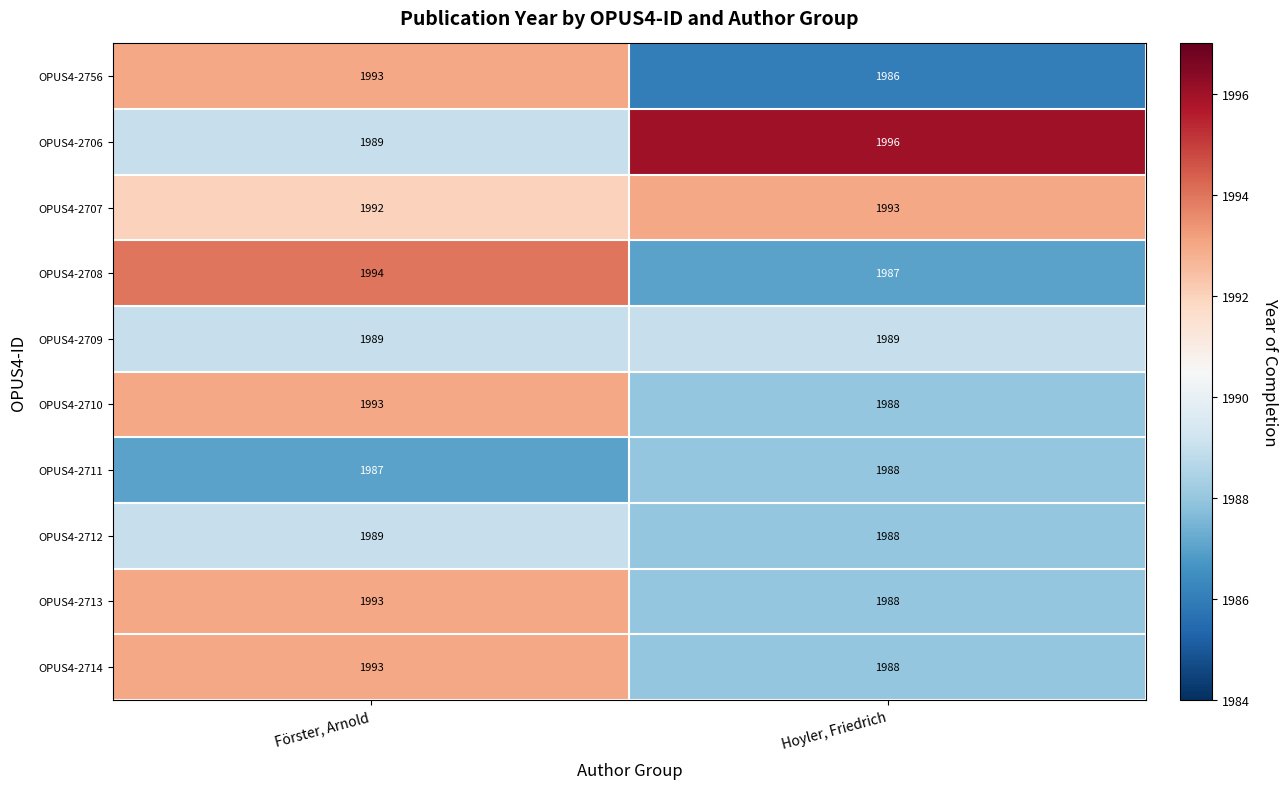

At which label does OPUS4-2706 reach its peak?

Hoyler, Friedrich